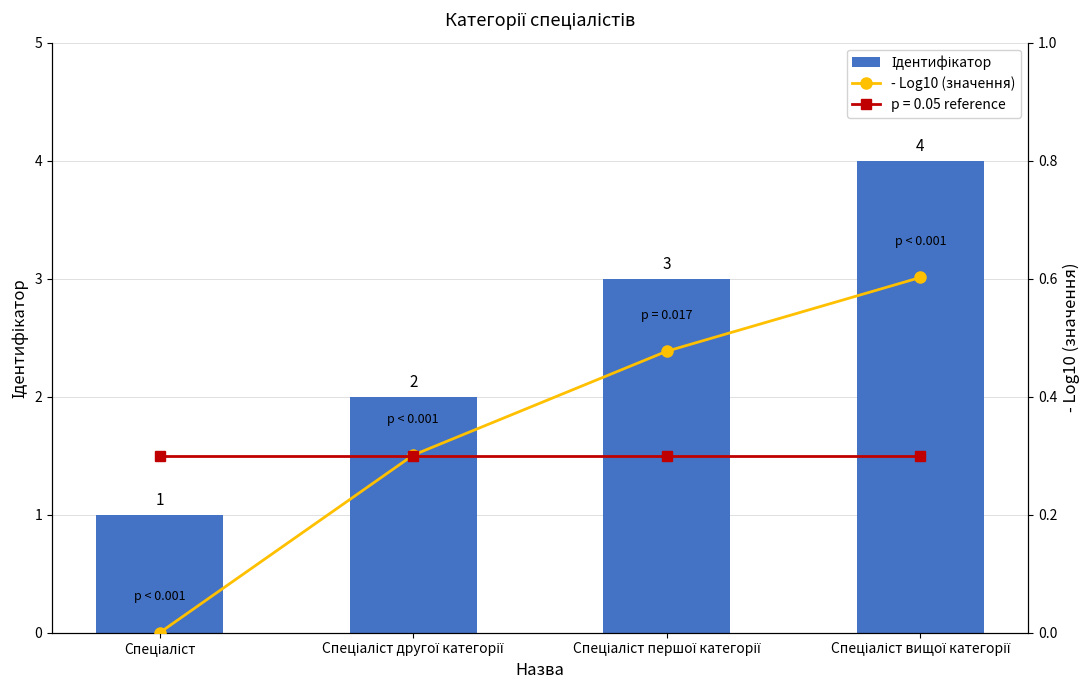

What is the difference between the second highest and second lowest values in the - Log10 (значення) series?

0.2